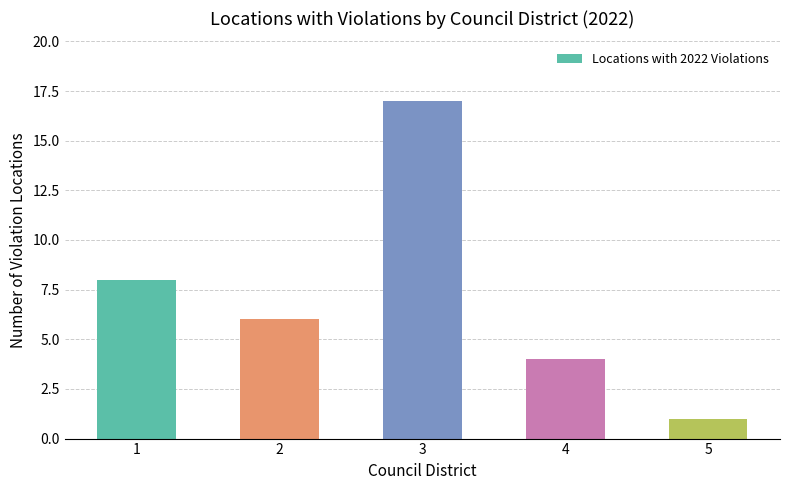

What is the value of the 3rd bar from the left?

17